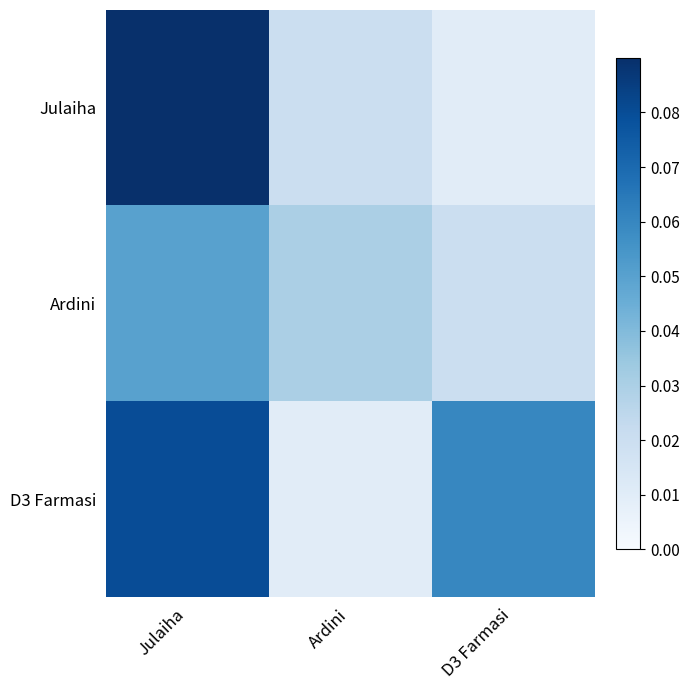

At which category is the sum across all series the highest?

Julaiha